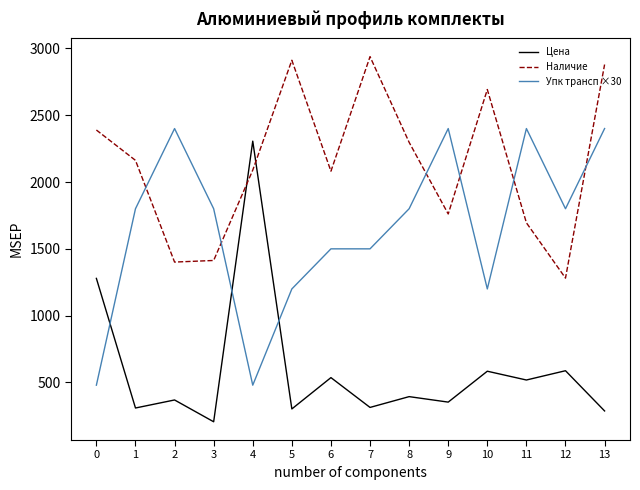

Does the chart display data point markers on the line(s)?

No